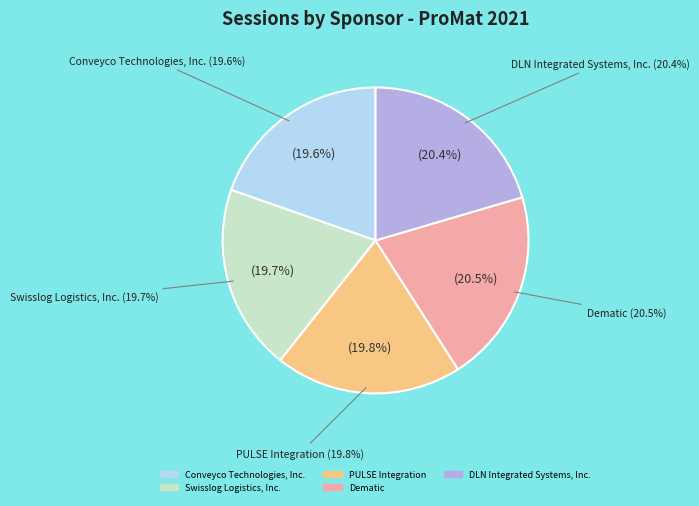

Is the sum of DLN Integrated Systems, Inc. and PULSE Integration greater than half?

No